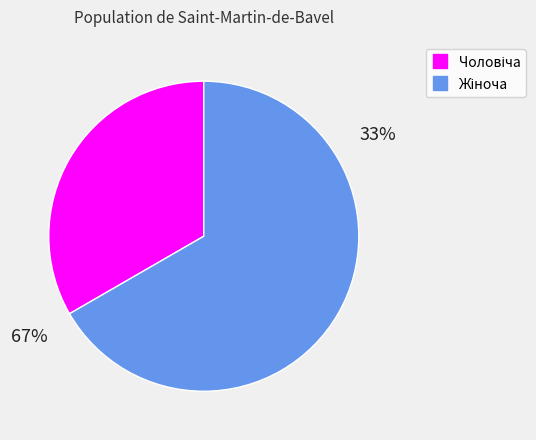

Count the number of slices in the pie.

2